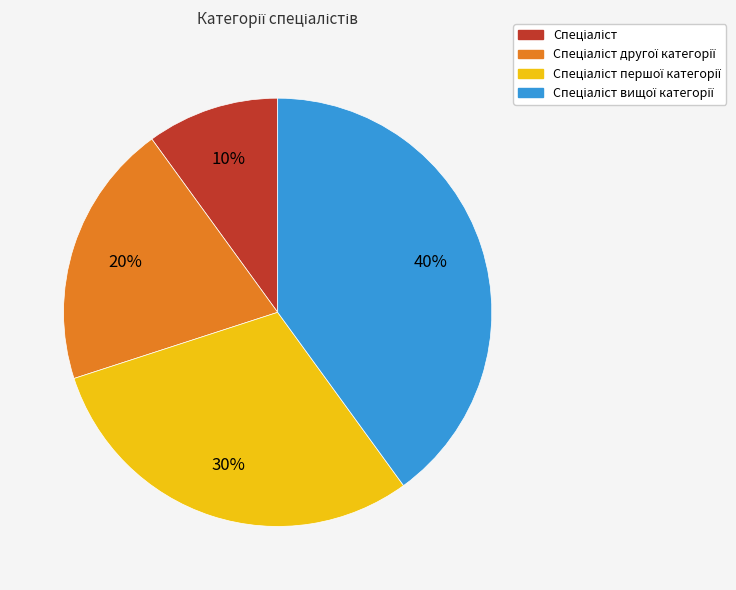

Does any single category account for the majority?

No